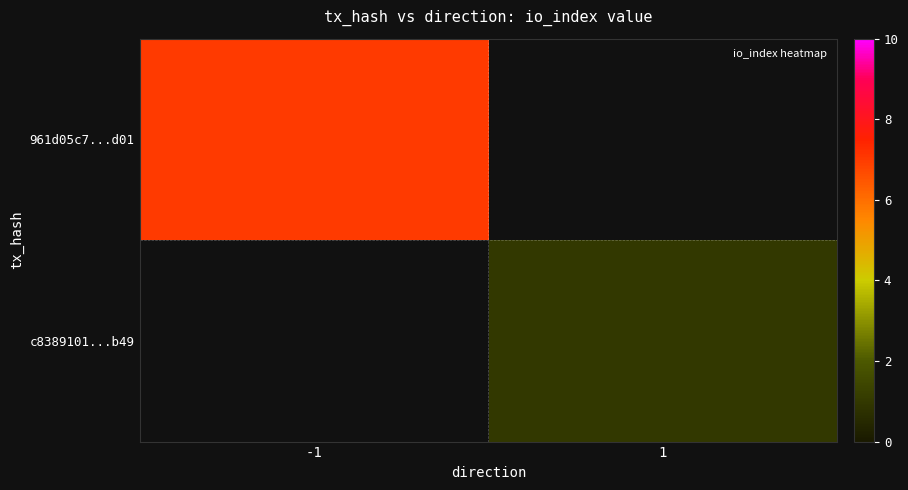

Which series has the widest spread of values?

961d05c7...d01